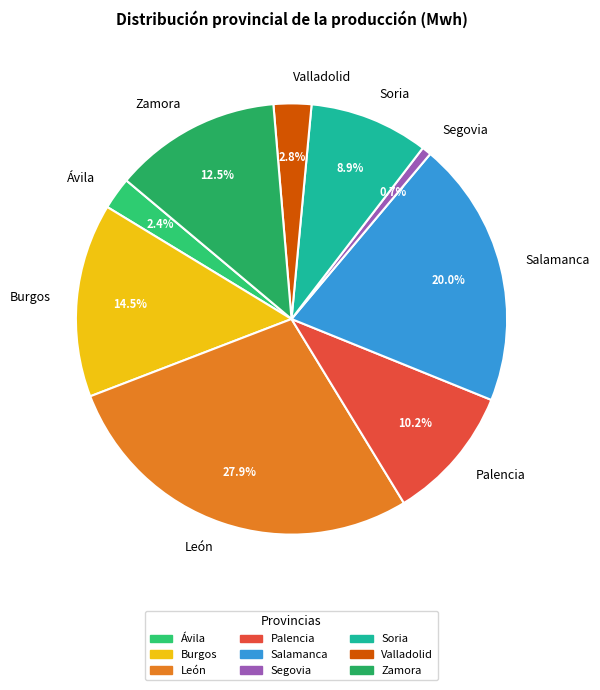

Which has a higher value, Palencia or Ávila?

Palencia